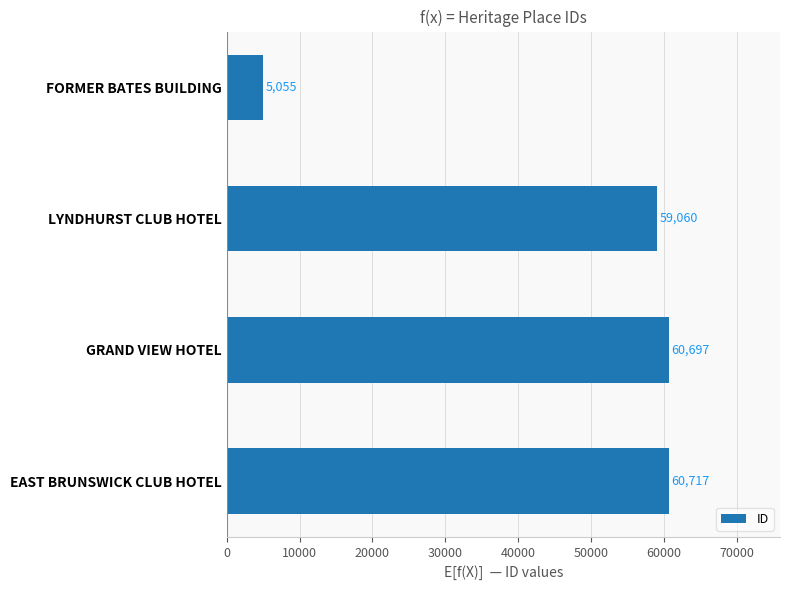

Are the bars grouped side by side (vs. stacked)?

No